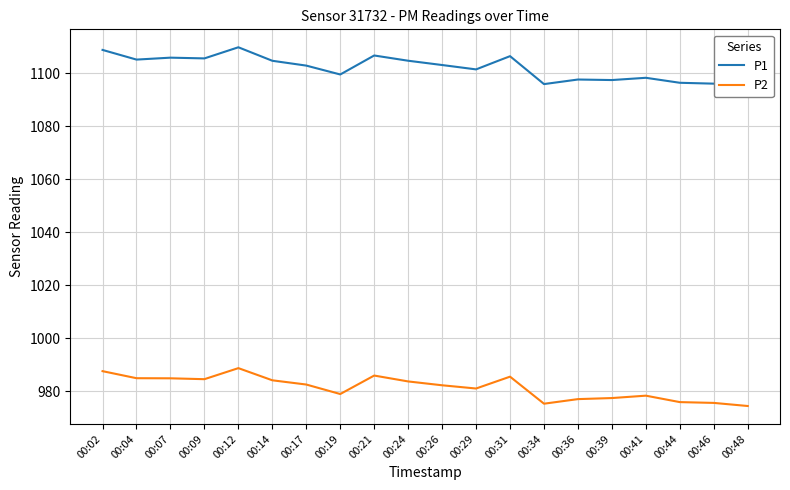

What is the difference between the maximum and minimum values in the P2 series?

14.3